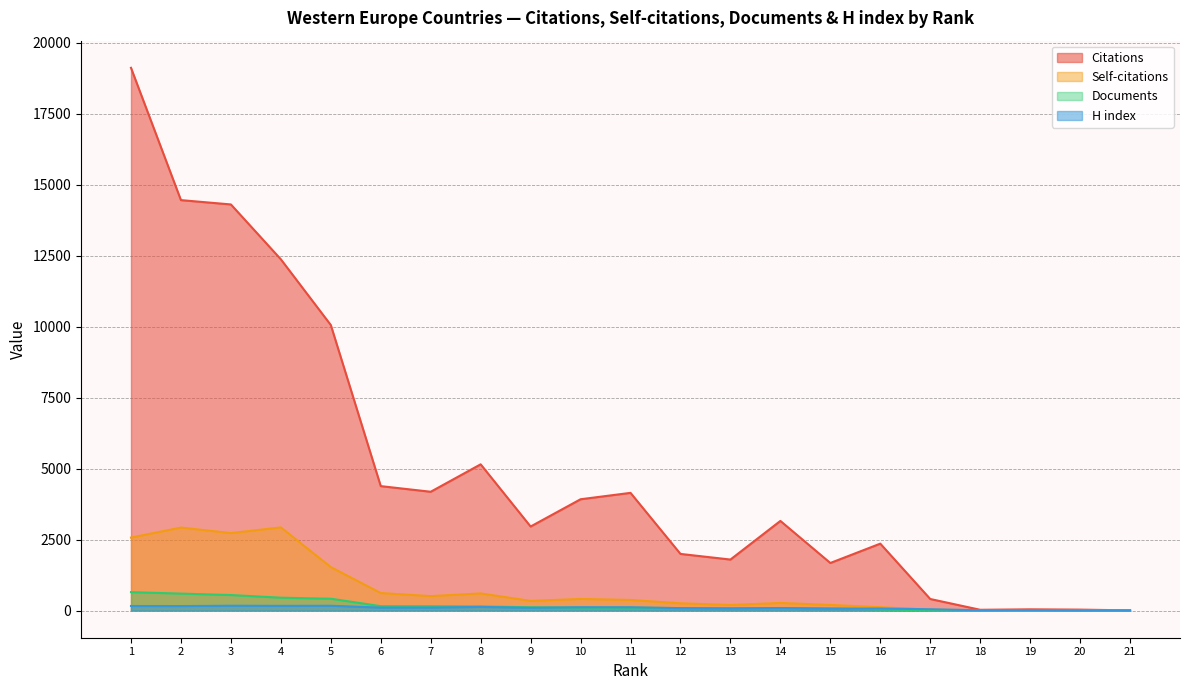

What is the lowest value of the Citations series?

7